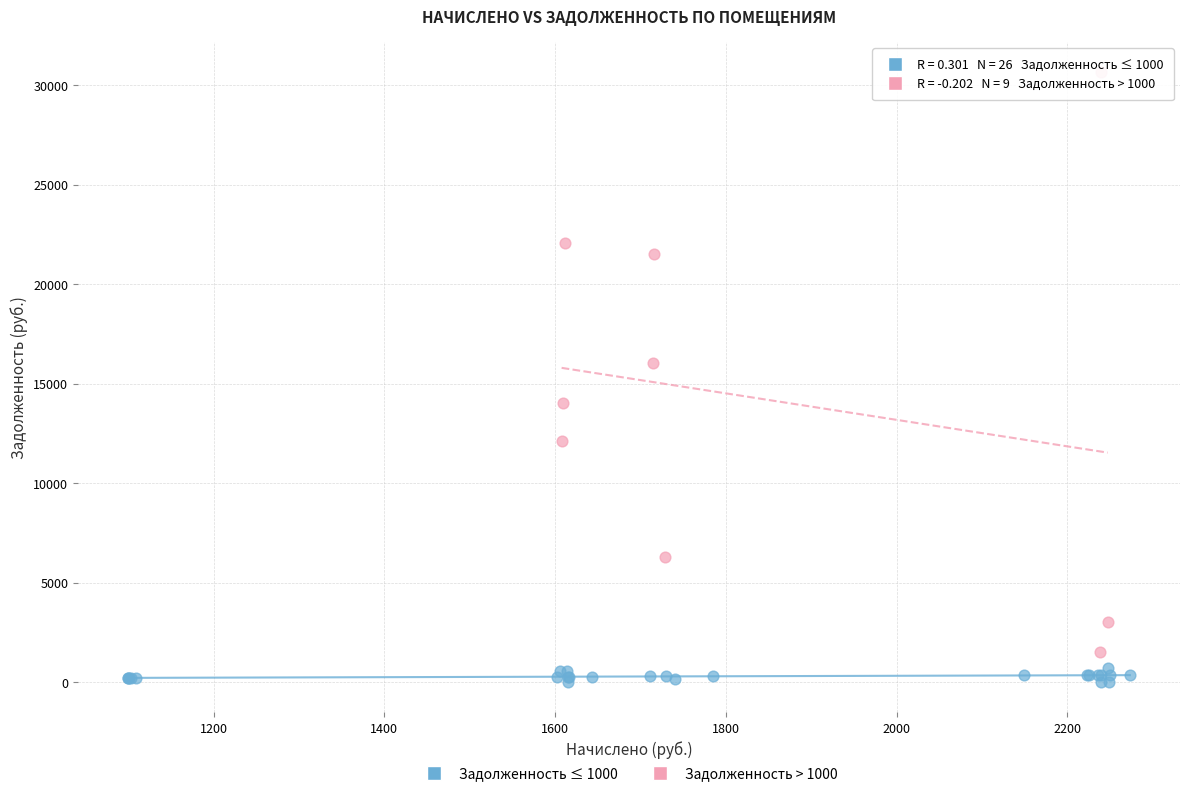

Which series reaches the minimum Y coordinate?

Задолженность ≤ 1000